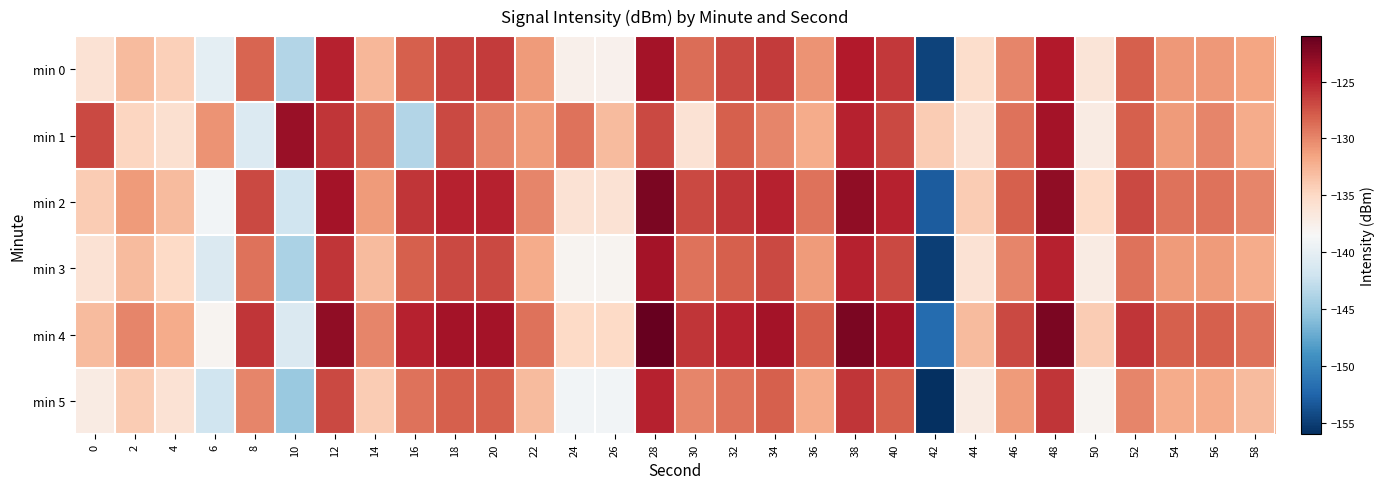

Reading left to right, transcribe all the data shown in this chart.

min 0: 0=-135.9	2=-132.9	4=-134.3	6=-140.1	8=-128.4	10=-143.7	12=-125.1	14=-132.7	16=-128.0	18=-126.6	20=-126.3	22=-131.0	24=-137.6	26=-137.8	28=-123.9	30=-128.7	32=-127.0	34=-126.3	36=-130.7	38=-124.7	40=-126.2	42=-154.6	44=-135.4	46=-129.9	48=-124.7	50=-136.2	52=-128.0	54=-131.0	56=-131.0	58=-131.6
min 1: 0=-127.0	2=-134.8	4=-135.7	6=-130.6	8=-140.9	10=-123.4	12=-126.0	14=-128.5	16=-143.7	18=-126.9	20=-130.0	22=-131.0	24=-129.0	26=-133.0	28=-127.0	30=-136.0	32=-128.0	34=-130.0	36=-132.0	38=-125.0	40=-127.0	42=-134.0	44=-136.0	46=-129.0	48=-124.0	50=-137.0	52=-128.0	54=-131.0	56=-130.0	58=-132.0
min 2: 0=-134.0	2=-131.0	4=-133.0	6=-139.0	8=-127.0	10=-142.0	12=-124.0	14=-131.0	16=-126.0	18=-125.0	20=-125.0	22=-130.0	24=-136.0	26=-136.0	28=-122.0	30=-127.0	32=-126.0	34=-125.0	36=-129.0	38=-123.0	40=-125.0	42=-153.0	44=-134.0	46=-128.0	48=-123.0	50=-135.0	52=-127.0	54=-129.0	56=-129.0	58=-130.0
min 3: 0=-136.0	2=-133.0	4=-135.0	6=-141.0	8=-129.0	10=-144.0	12=-126.0	14=-133.0	16=-128.0	18=-127.0	20=-127.0	22=-132.0	24=-138.0	26=-138.0	28=-124.0	30=-129.0	32=-128.0	34=-127.0	36=-131.0	38=-125.0	40=-127.0	42=-155.0	44=-136.0	46=-130.0	48=-125.0	50=-137.0	52=-129.0	54=-131.0	56=-131.0	58=-132.0
min 4: 0=-133.0	2=-130.0	4=-132.0	6=-138.0	8=-126.0	10=-141.0	12=-123.0	14=-130.0	16=-125.0	18=-124.0	20=-124.0	22=-129.0	24=-135.0	26=-135.0	28=-121.0	30=-126.0	32=-125.0	34=-124.0	36=-128.0	38=-122.0	40=-124.0	42=-152.0	44=-133.0	46=-127.0	48=-122.0	50=-134.0	52=-126.0	54=-128.0	56=-128.0	58=-129.0
min 5: 0=-137.0	2=-134.0	4=-136.0	6=-142.0	8=-130.0	10=-145.0	12=-127.0	14=-134.0	16=-129.0	18=-128.0	20=-128.0	22=-133.0	24=-139.0	26=-139.0	28=-125.0	30=-130.0	32=-129.0	34=-128.0	36=-132.0	38=-126.0	40=-128.0	42=-156.0	44=-137.0	46=-131.0	48=-126.0	50=-138.0	52=-130.0	54=-132.0	56=-132.0	58=-133.0